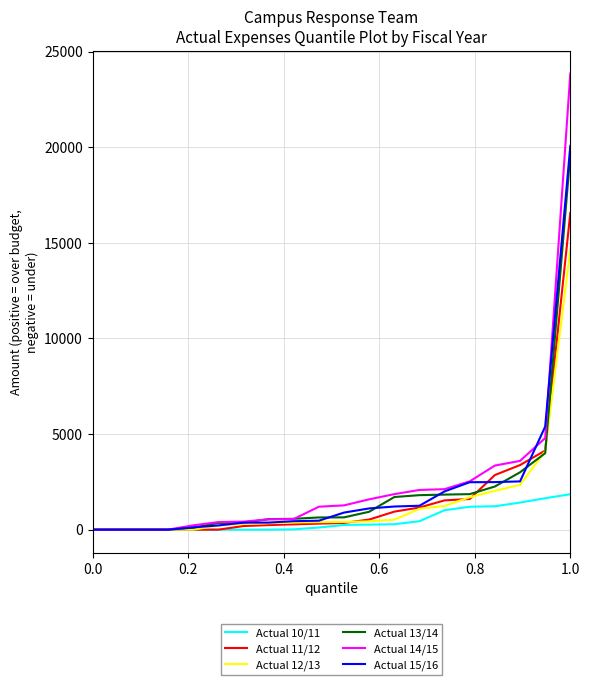

Which series has the widest spread of values?

Actual 14/15